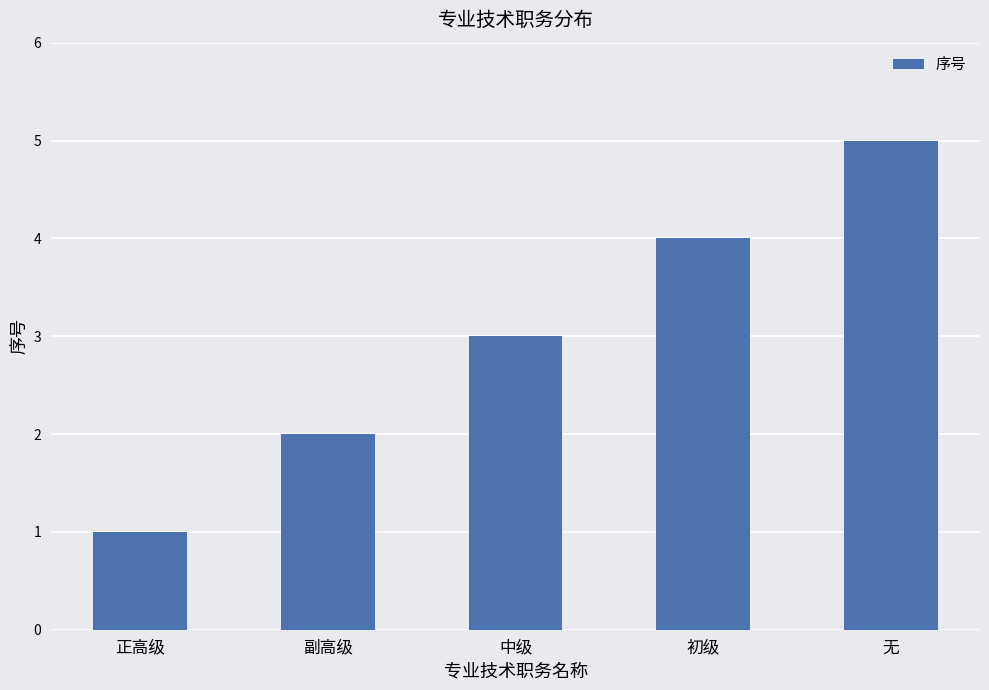

List the labels in order of value, largest first.

无, 初级, 中级, 副高级, 正高级